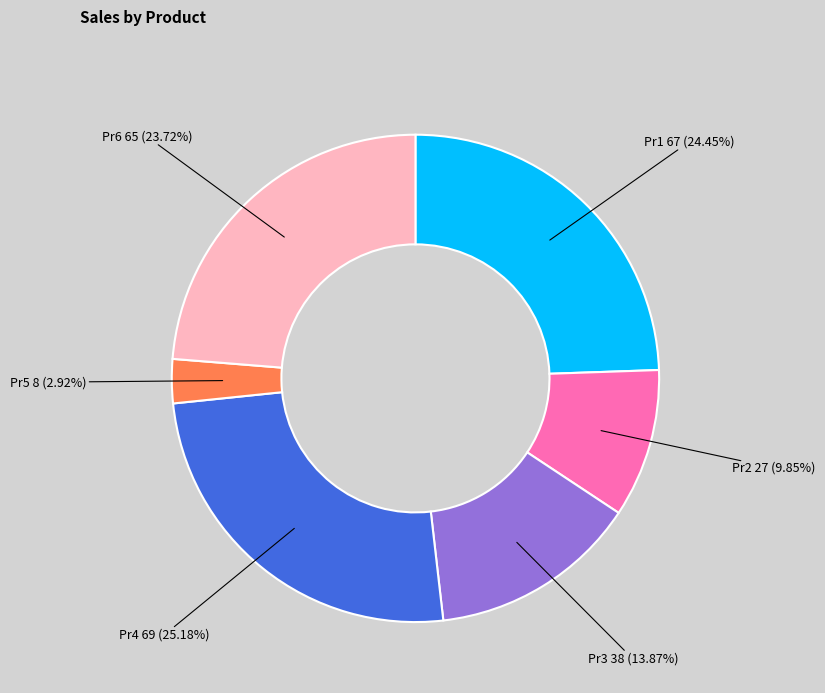

Does any single category account for the majority?

No